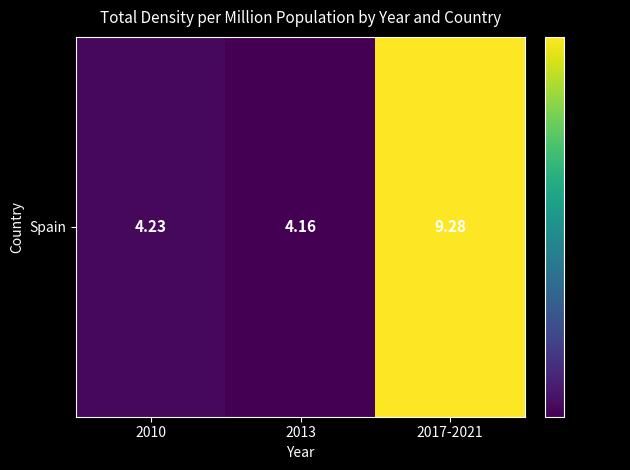

How many data points does each series have?

3